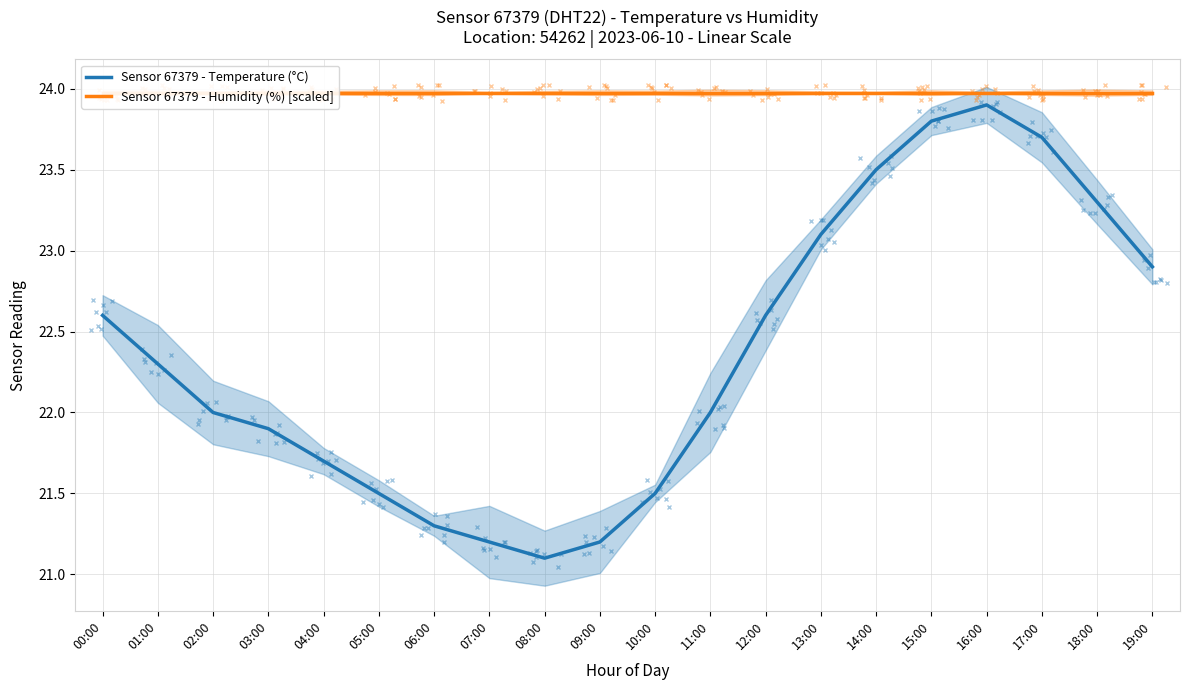

Is it true that Sensor 67379 - Humidity (%) [scaled] equals 36.0 at 12:00?

False